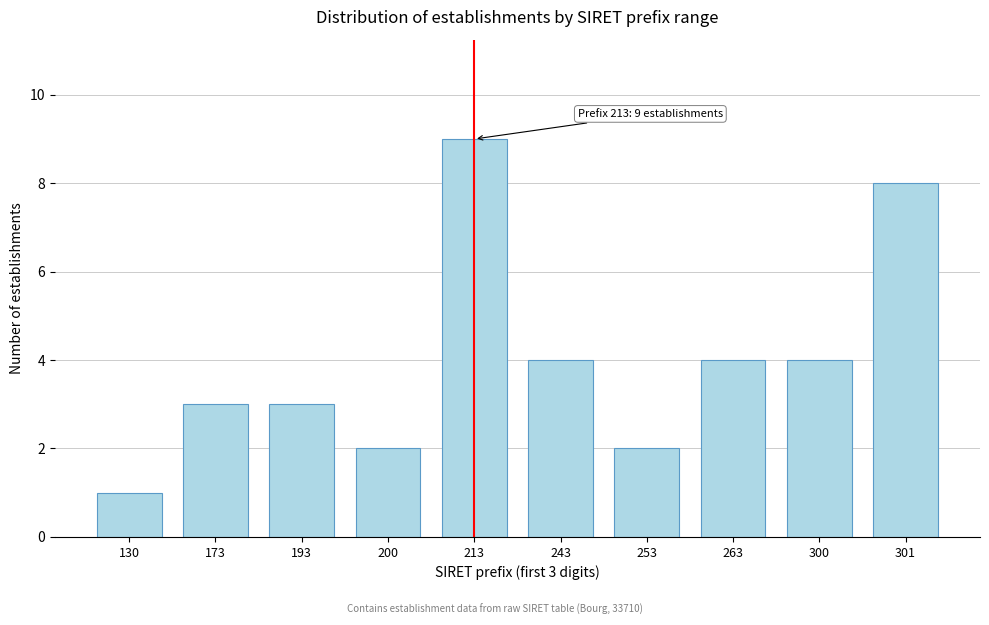

Reading right to left, extract all data points from this chart.

8	4	4	2	4	9	2	3	3	1